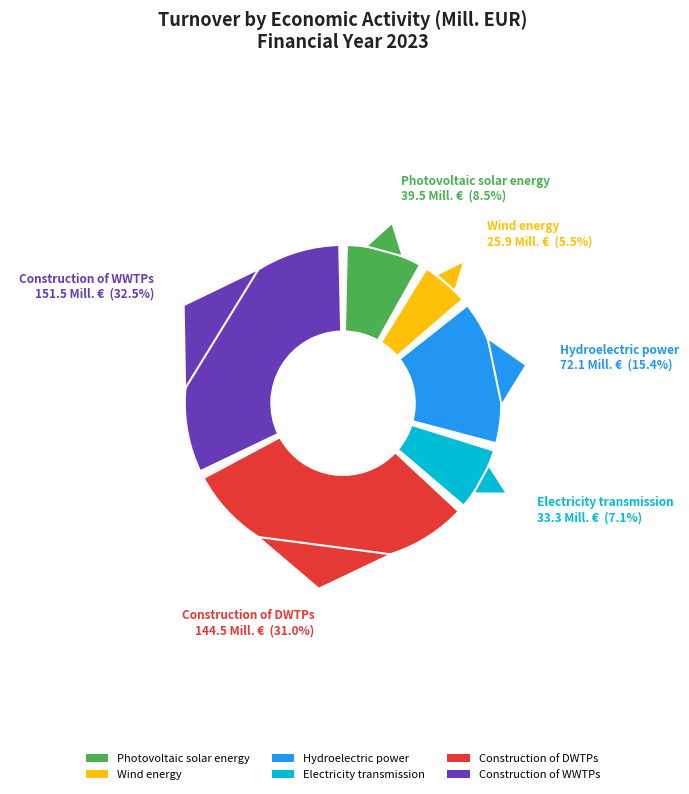

Is the sum of Photovoltaic solar energy and Construction of DWTPs greater than half?

No